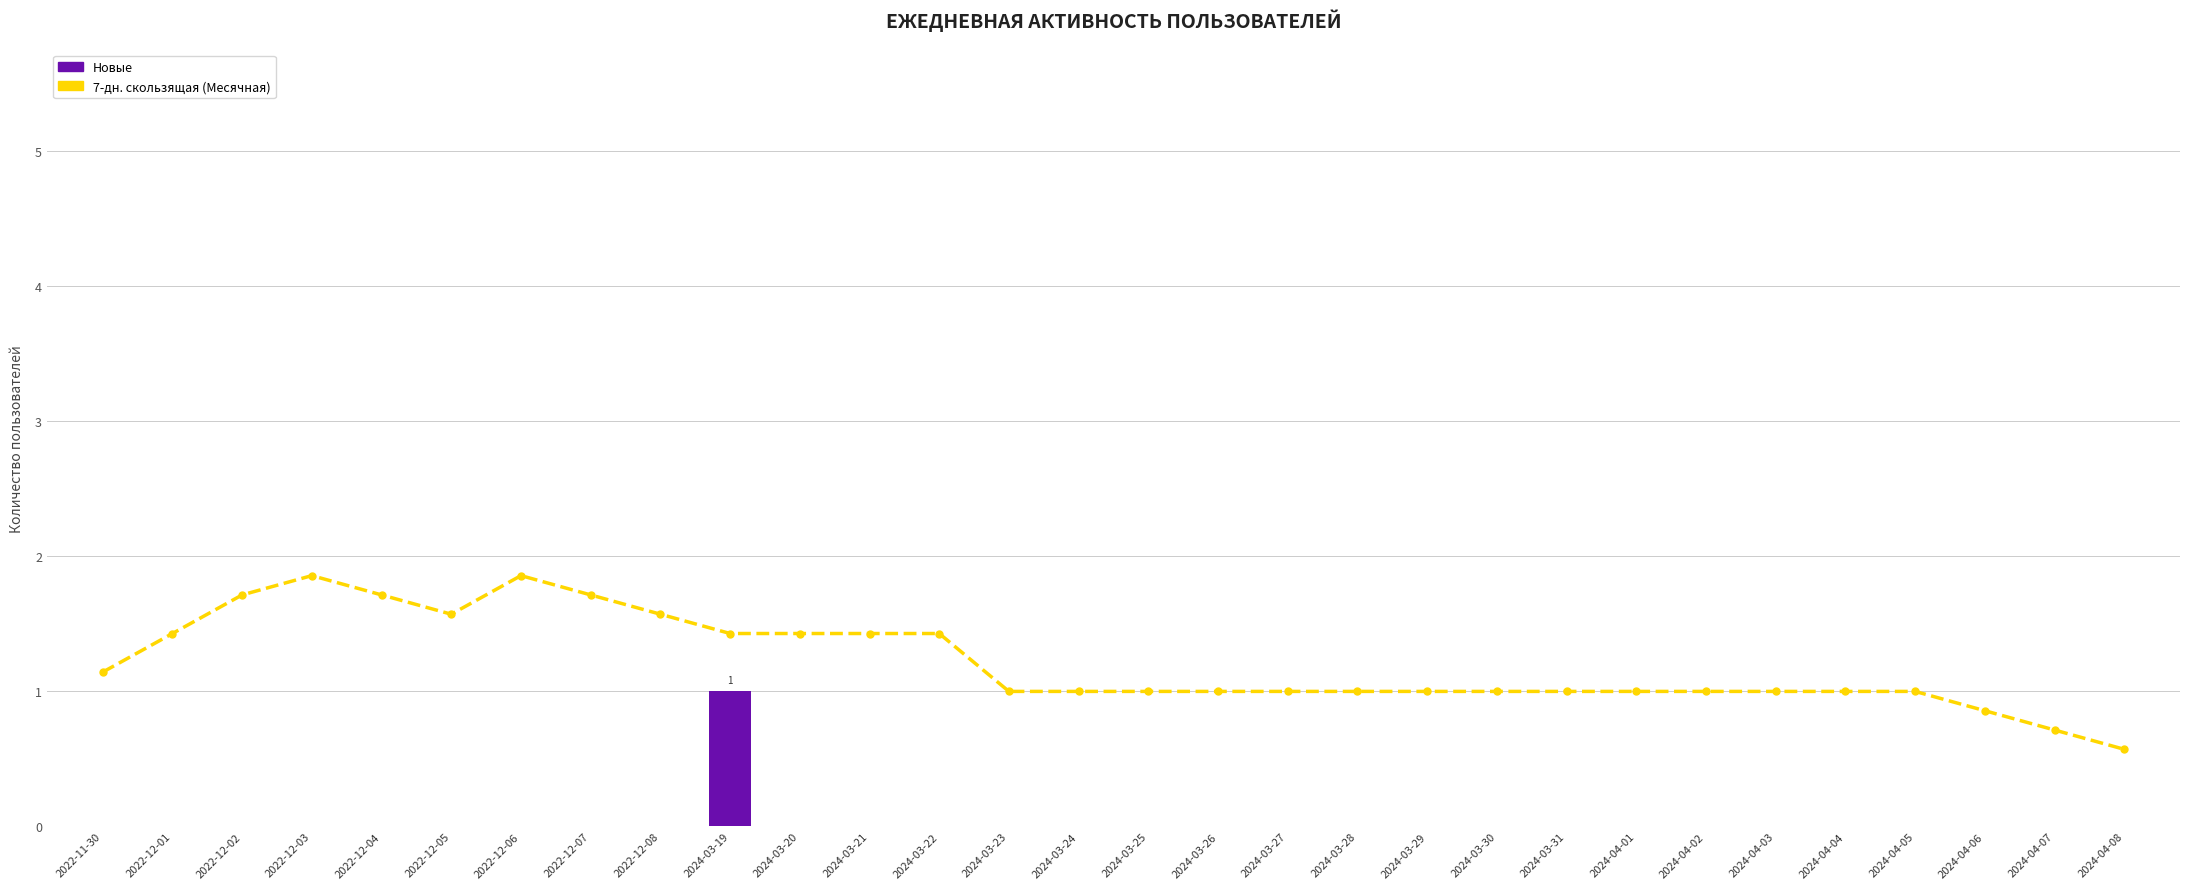

At 2024-04-02, list the series in order from smallest to largest.

Новые, 7-дн. скользящая (Месячная)